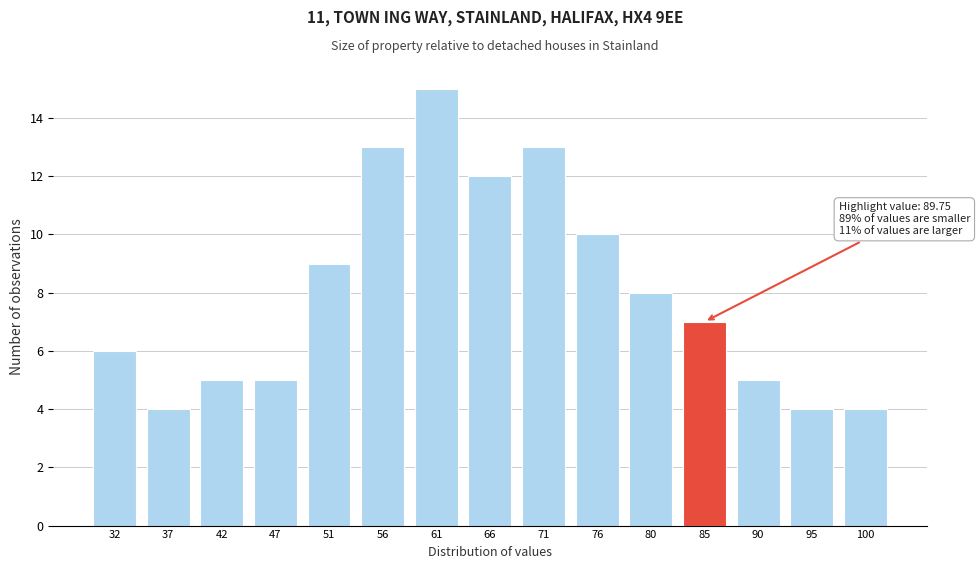

Reading right to left, what are all the values shown in this chart?

4	4	5	7	8	10	13	12	15	13	9	5	5	4	6